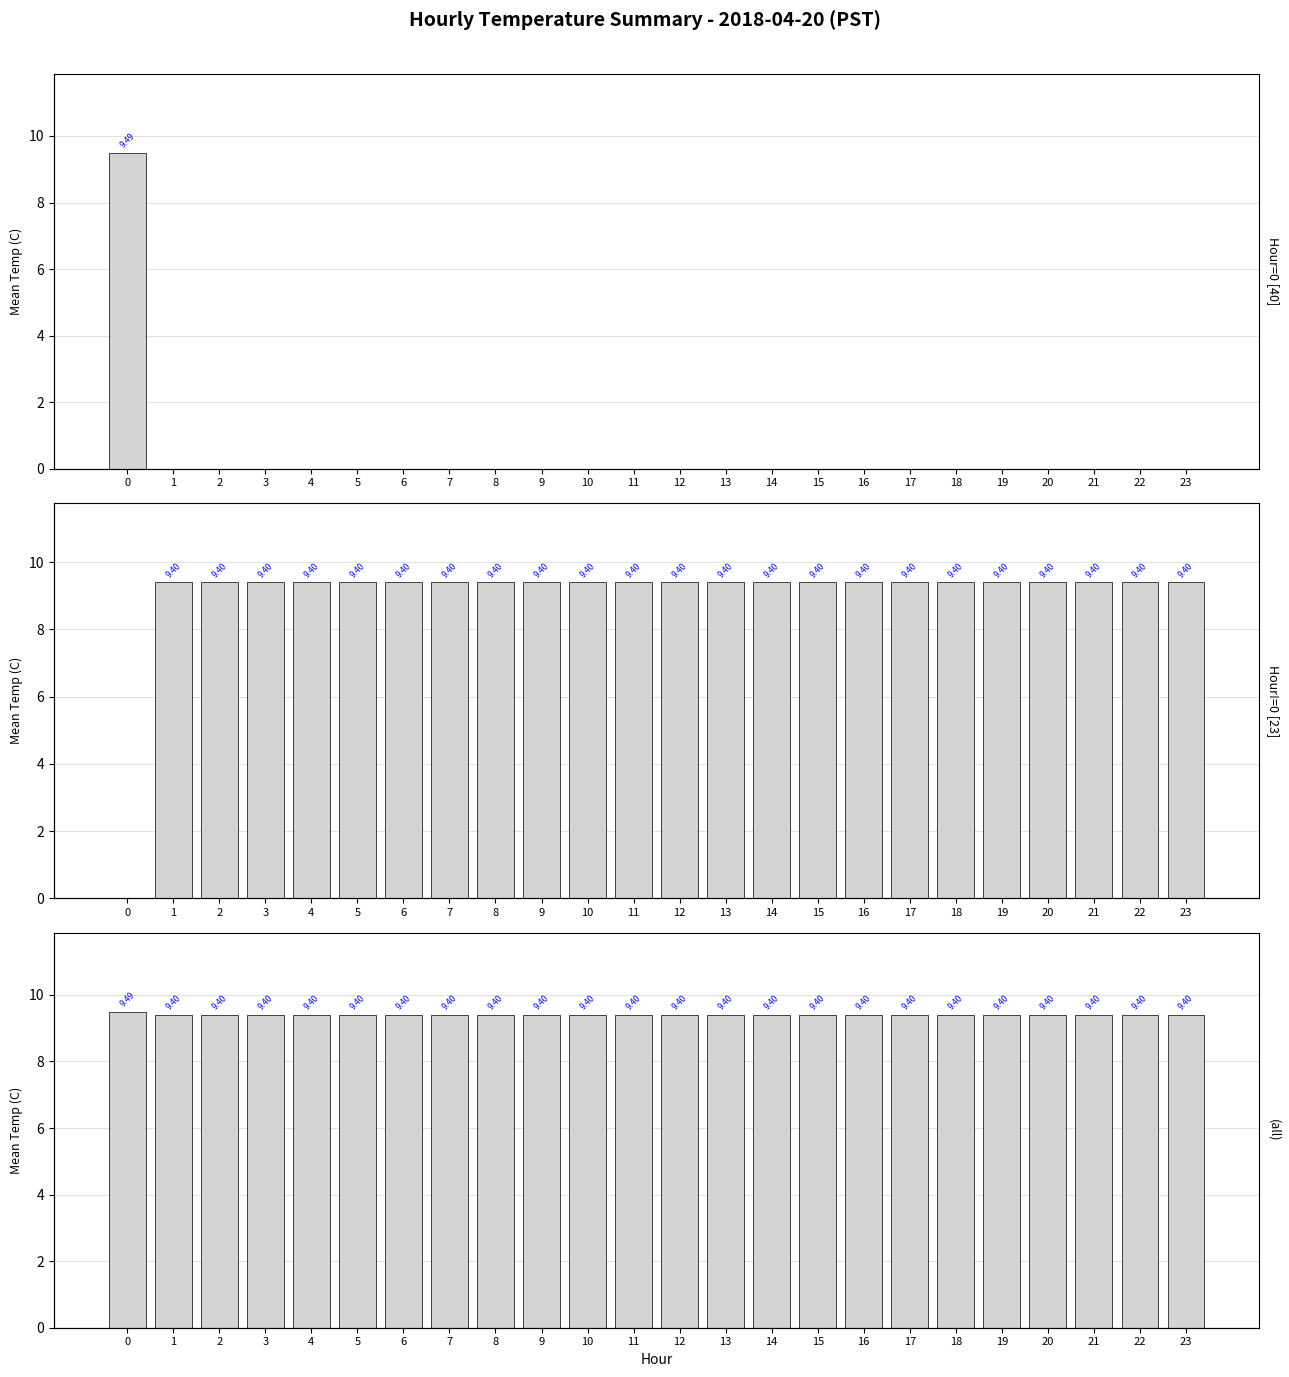

Count the number of categories in the chart.

24